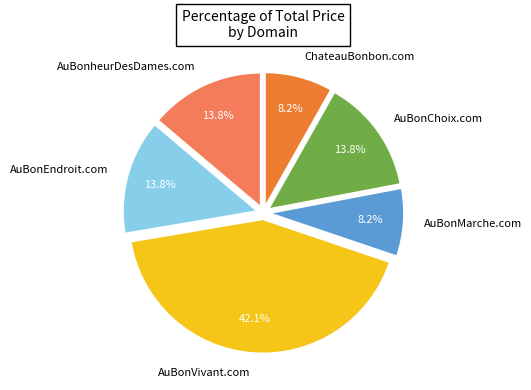

What is the total percentage of AuBonEndroit.com and ChateauBonbon.com?

22.0%